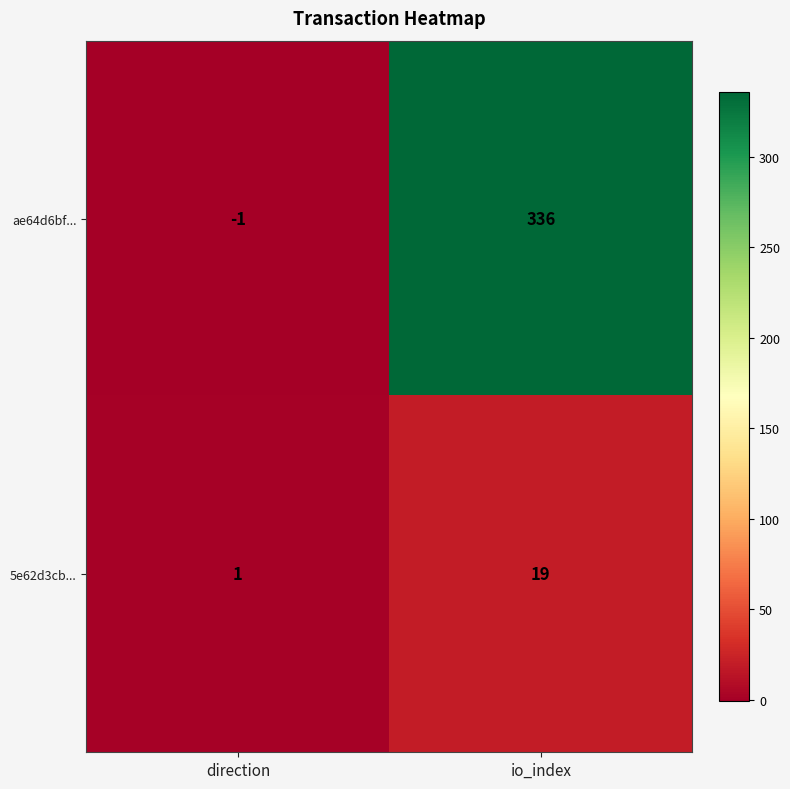

Rank the series by their average value, from highest to lowest.

ae64d6bf..., 5e62d3cb...